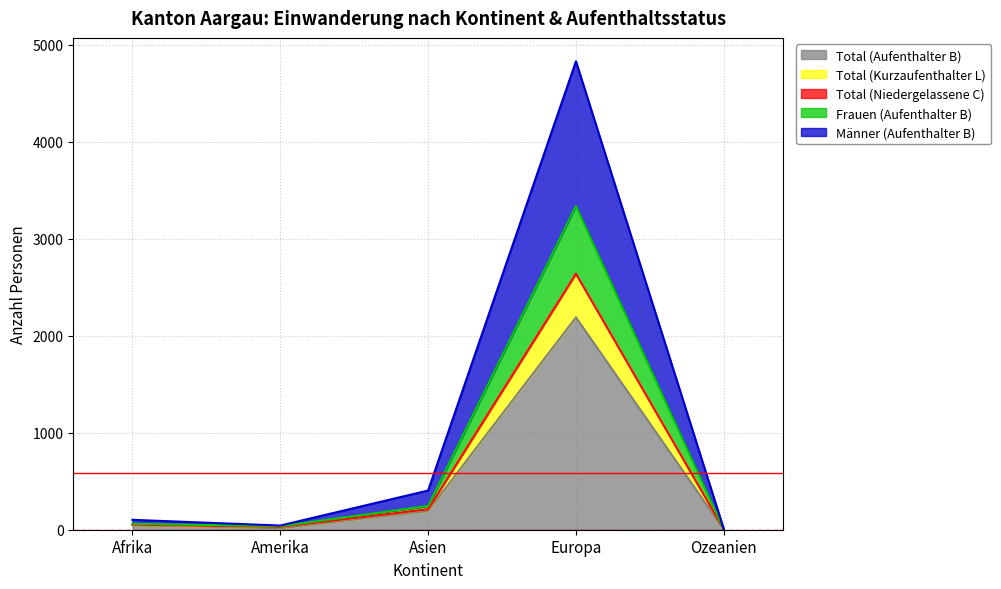

At which category is the sum across all series the highest?

Europa